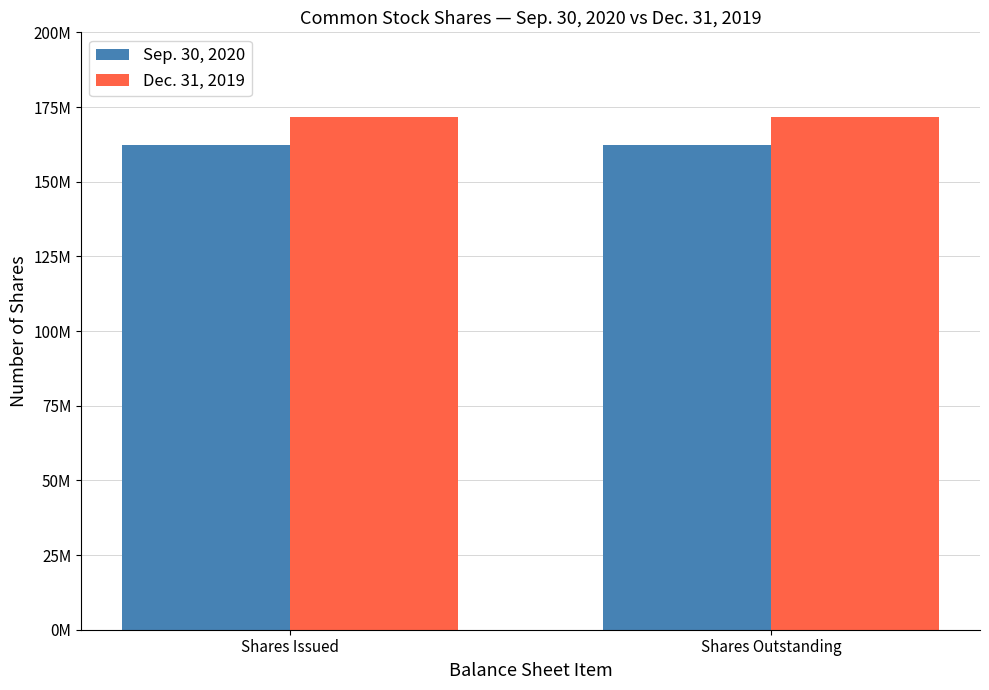

Reading left to right, extract all data points from this chart.

Sep. 30, 2020: Shares Issued=162300000	Shares Outstanding=162300000
Dec. 31, 2019: Shares Issued=171700000	Shares Outstanding=171700000